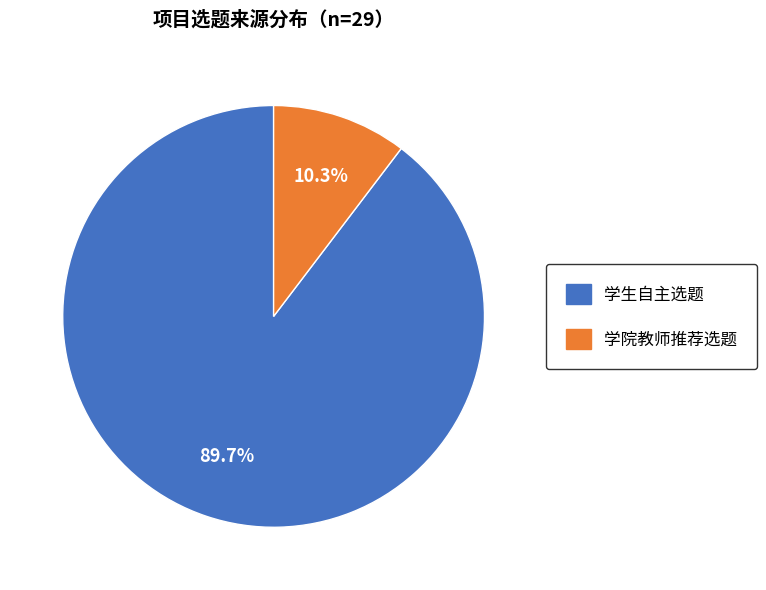

What is the smallest slice in the pie chart?

学院教师推荐选题